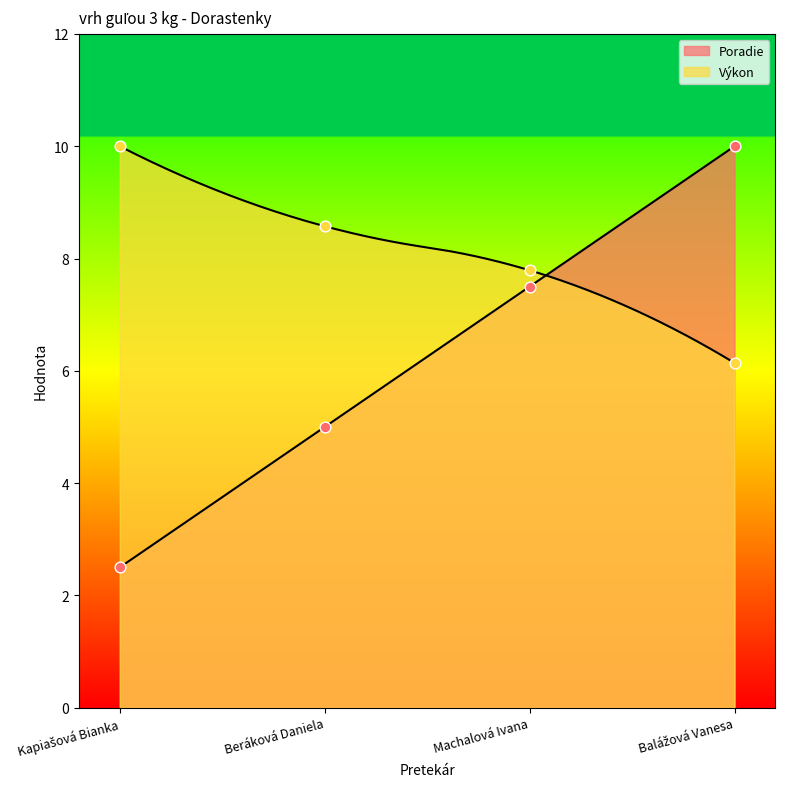

What is the total value across all series at Balážová Vanesa?

16.1